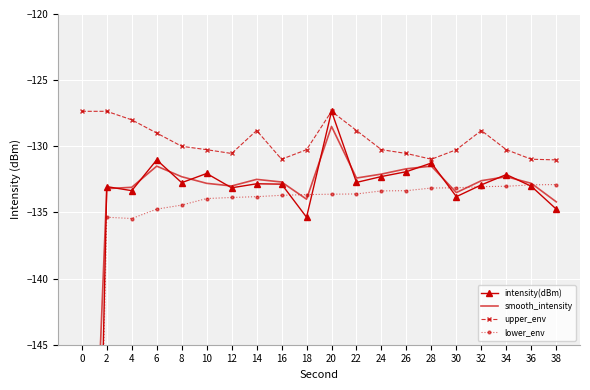

What is the difference between the maximum and minimum values in the upper_env series?

3.7